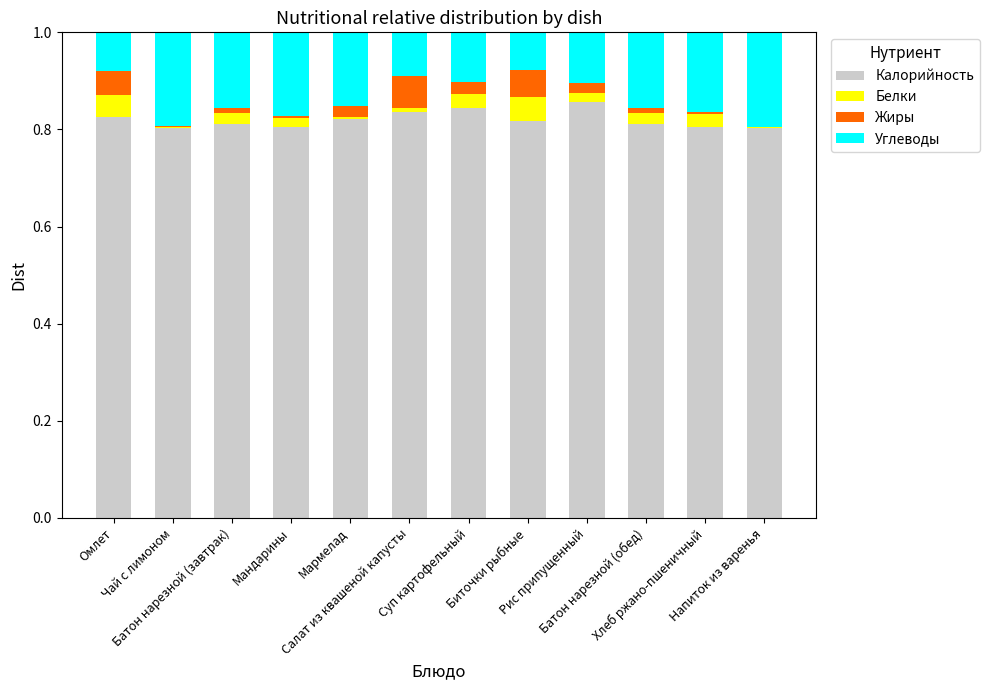

What is the sum of all Калорийность values?

9.8